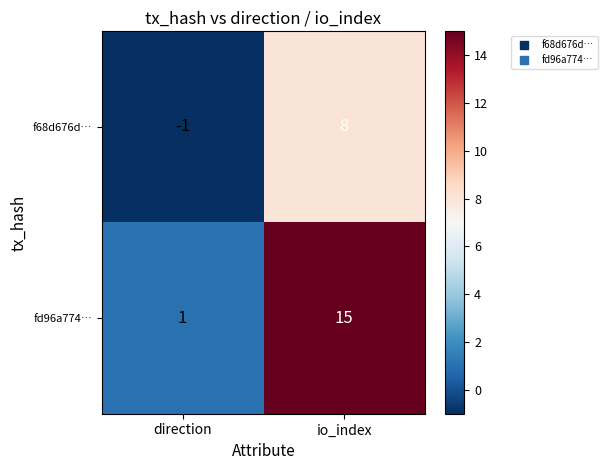

Which series has the largest total across all categories?

fd96a774…